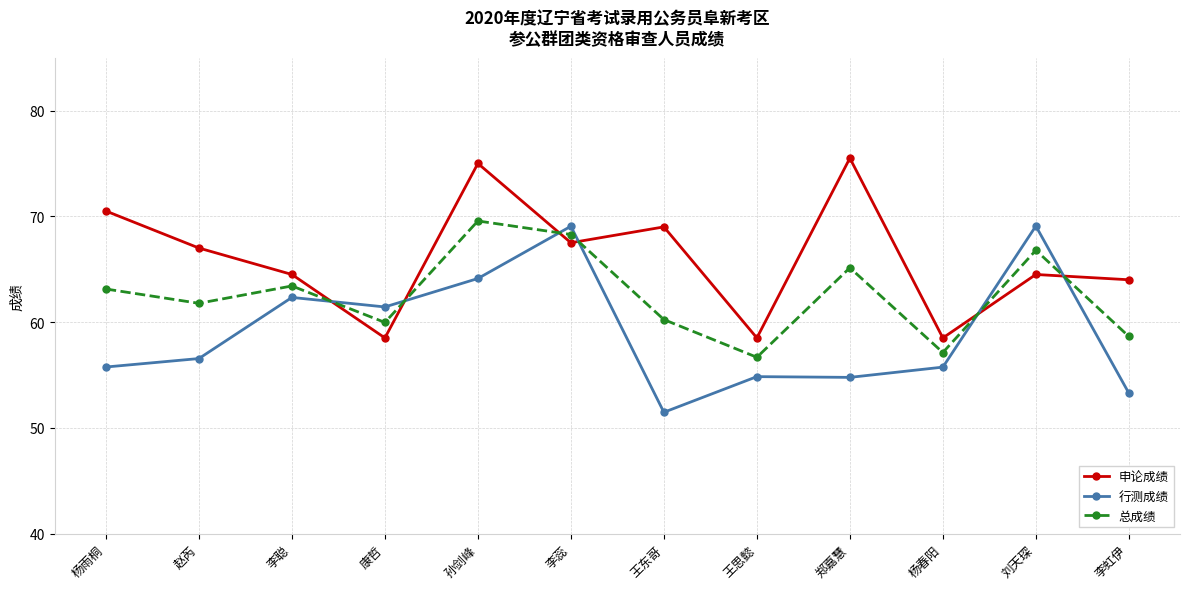

What is the label of the 12th point from the left?

李虹伊